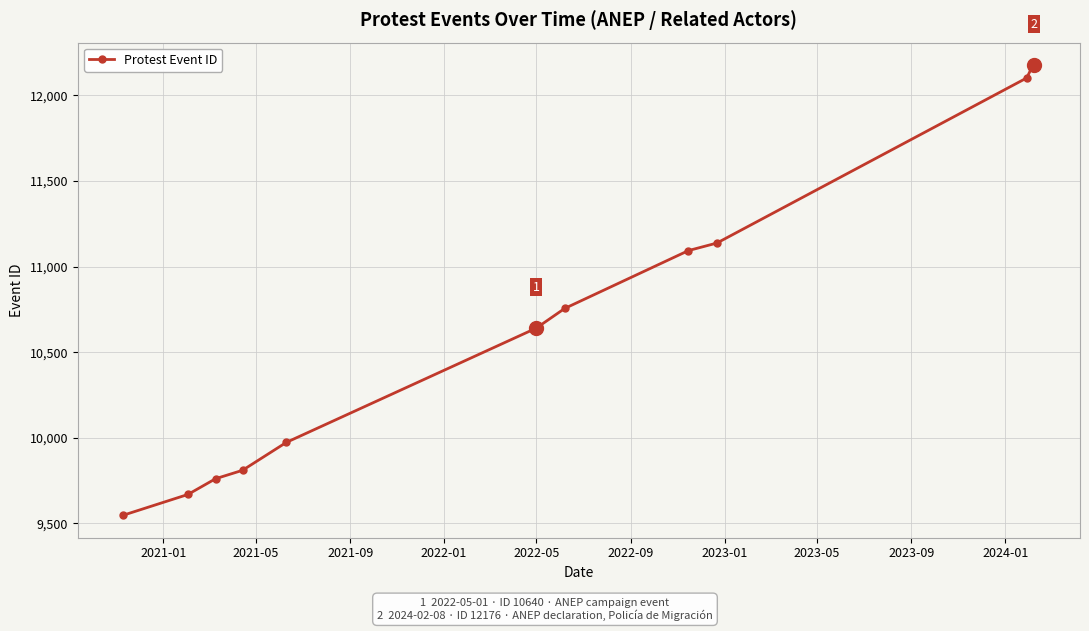

What is the value of the 12th point from the left?

12176